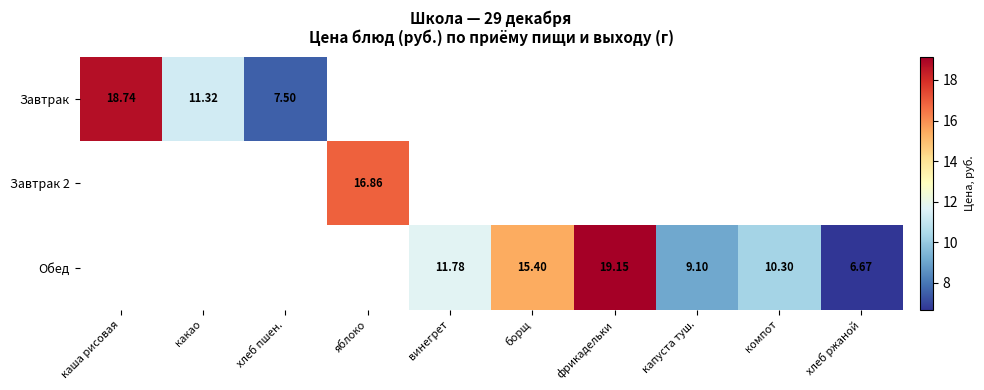

At which category does the chart reach its peak across all series?

фрикадельки